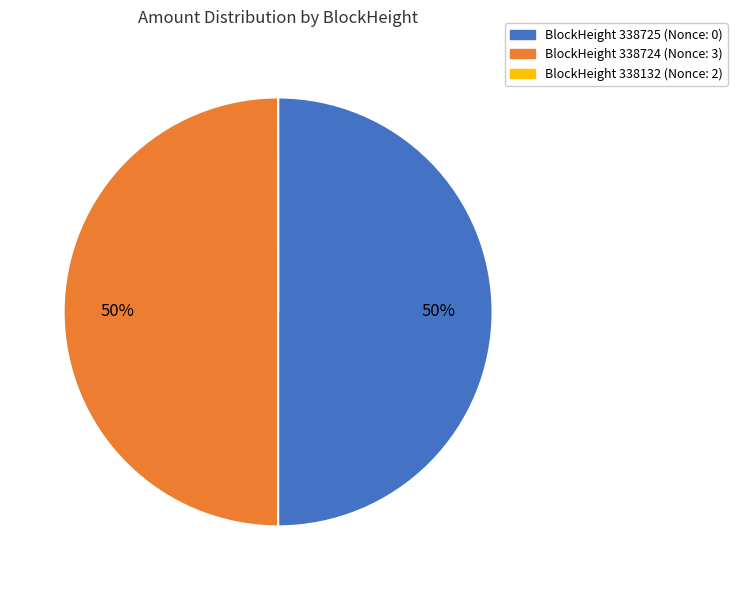

To the nearest percent, what is the difference between the largest and smallest slice percentages?

50%